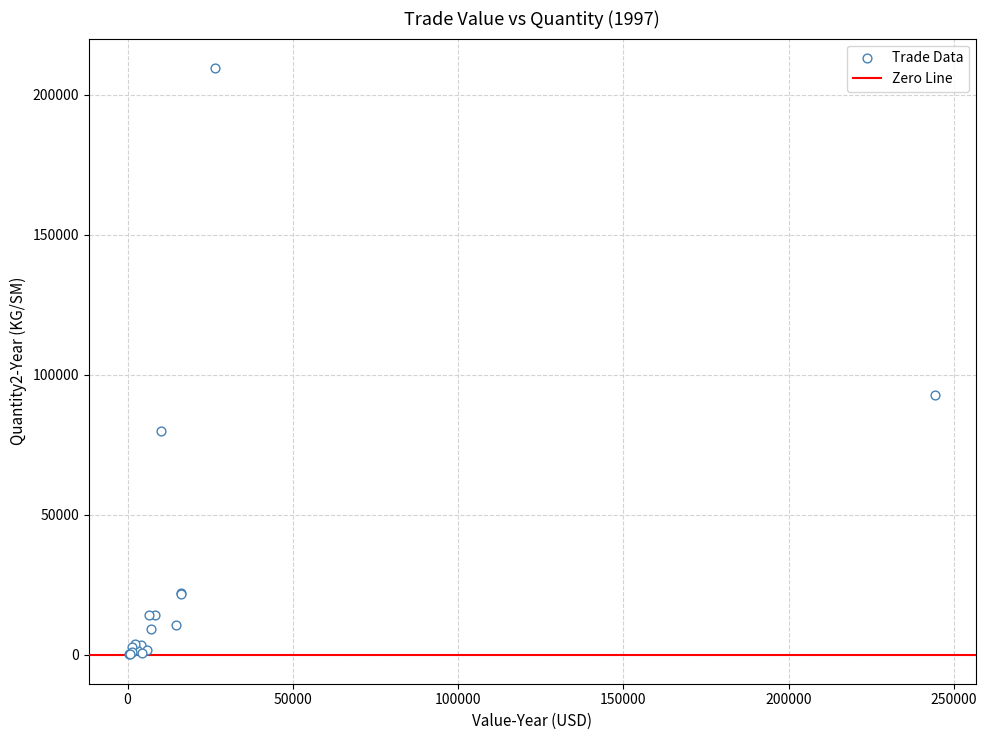

What Y value in the scatter plot is closest to 104845?

92640